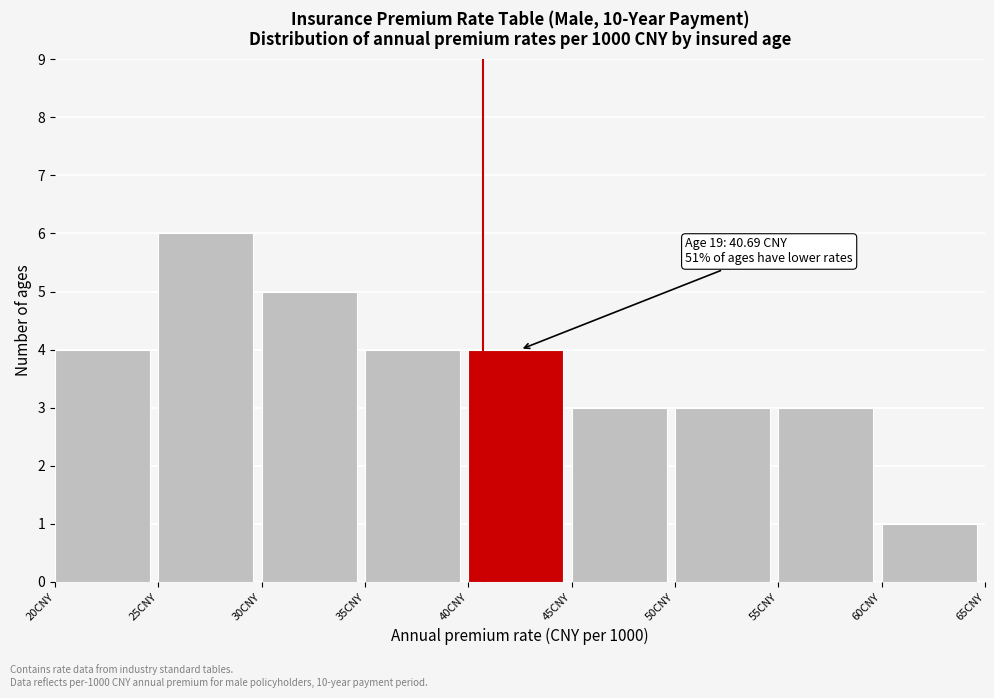

Over which range of the x-axis is the bar tallest?

25 to 30